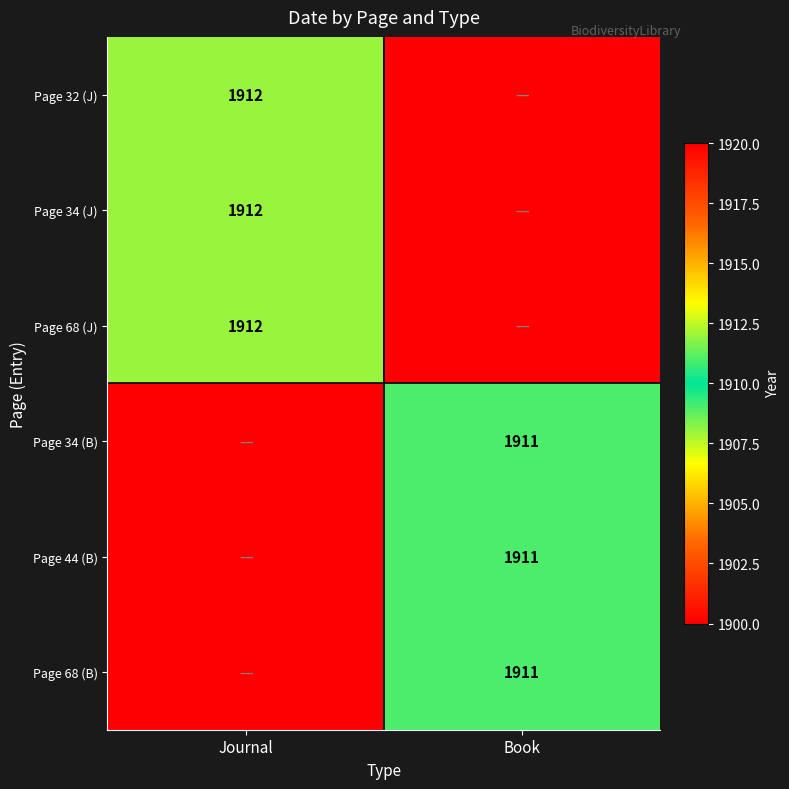

True or false: Page 68 (J) has a value of 1912 at Journal.

True